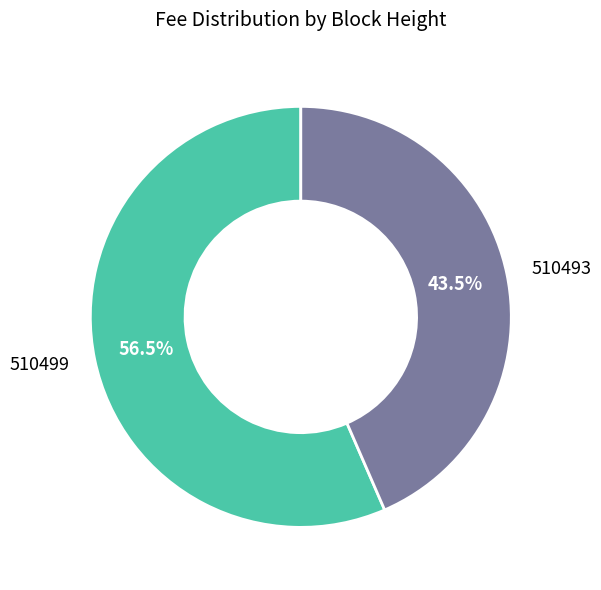

How much of the chart is everything except 510499?

43.5%